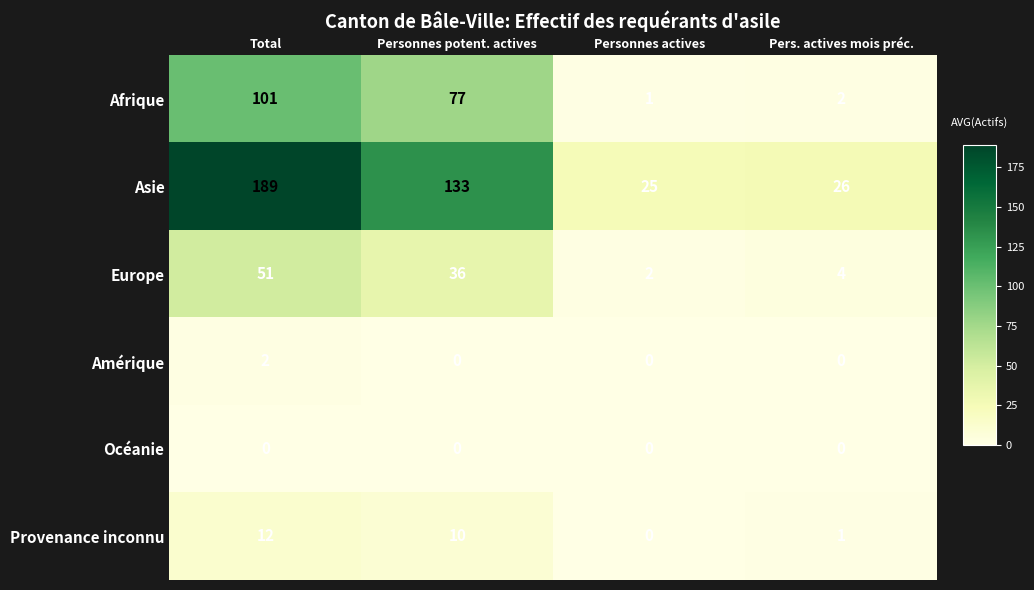

Reading right to left, what are all the values shown in this chart?

Afrique: Pers. actives mois préc.=2	Personnes actives=1	Personnes potent. actives=77	Total=101
Asie: Pers. actives mois préc.=26	Personnes actives=25	Personnes potent. actives=133	Total=189
Europe: Pers. actives mois préc.=4	Personnes actives=2	Personnes potent. actives=36	Total=51
Amérique: Pers. actives mois préc.=0	Personnes actives=0	Personnes potent. actives=0	Total=2
Océanie: Pers. actives mois préc.=0	Personnes actives=0	Personnes potent. actives=0	Total=0
Provenance inconnu: Pers. actives mois préc.=1	Personnes actives=0	Personnes potent. actives=10	Total=12